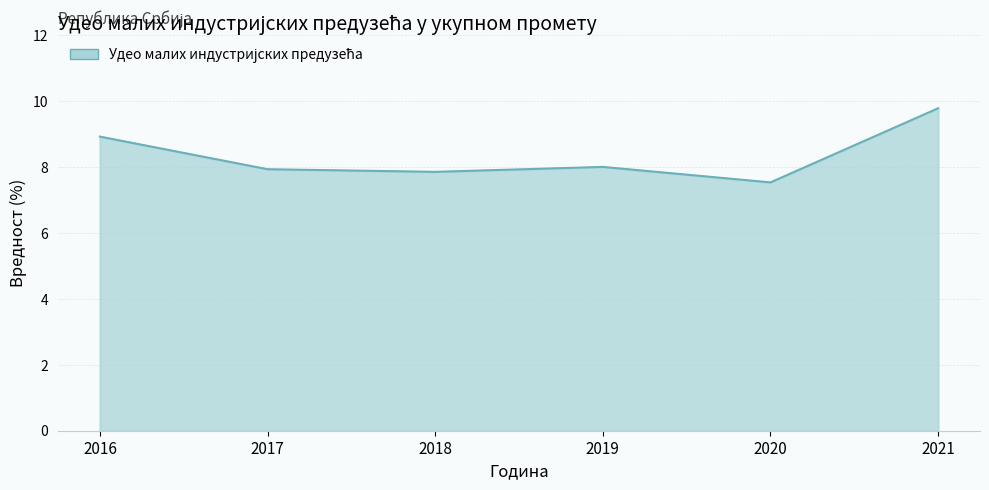

Approximately how many times larger is the value at 2020 compared to 2017?

0.9